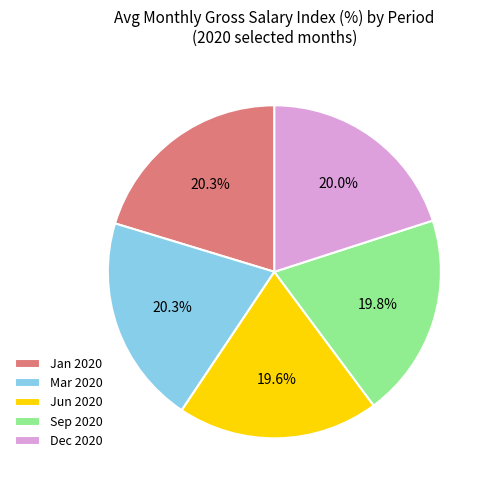

Count the number of slices in the pie.

5